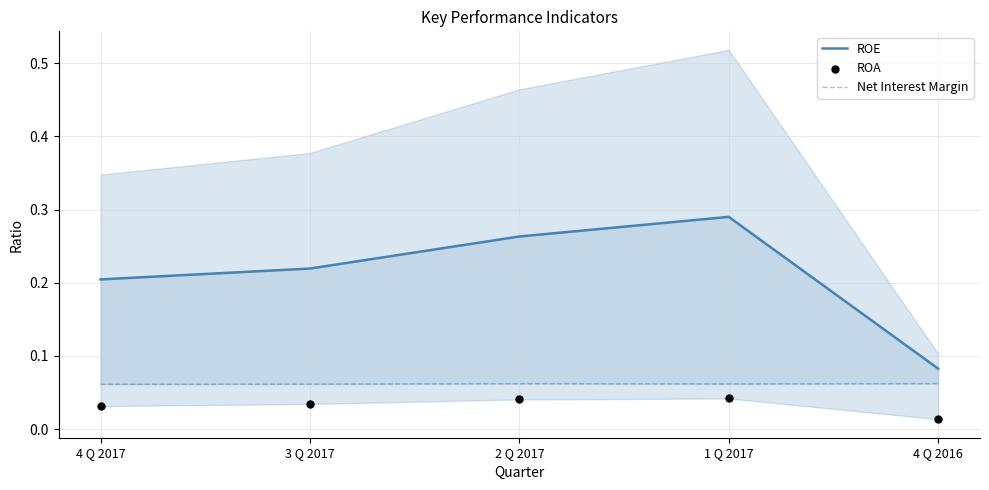

Which series contains the lowest Y value?

ROA